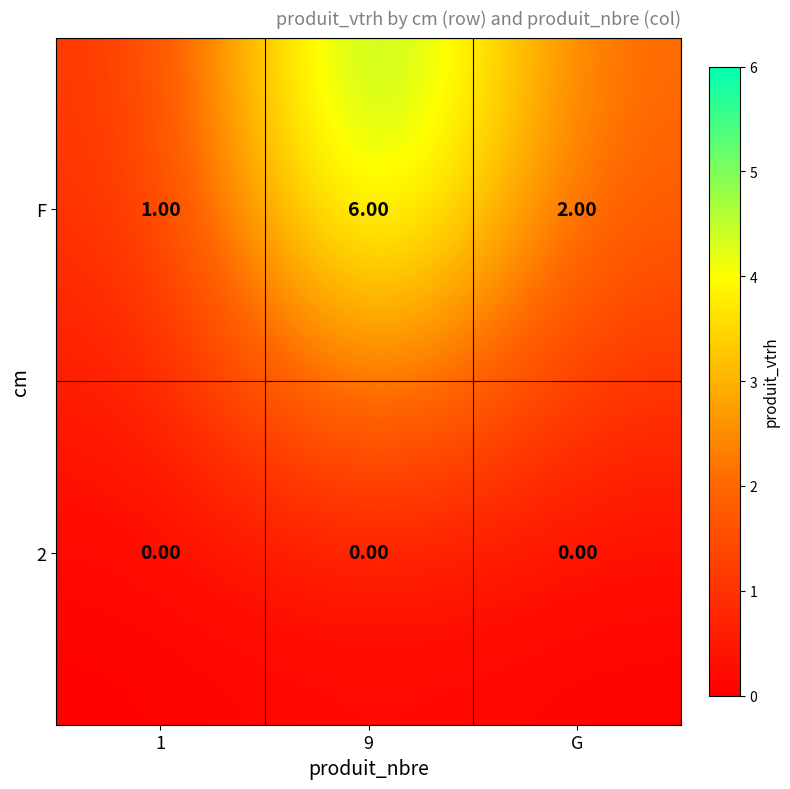

Which series has the widest spread of values?

F